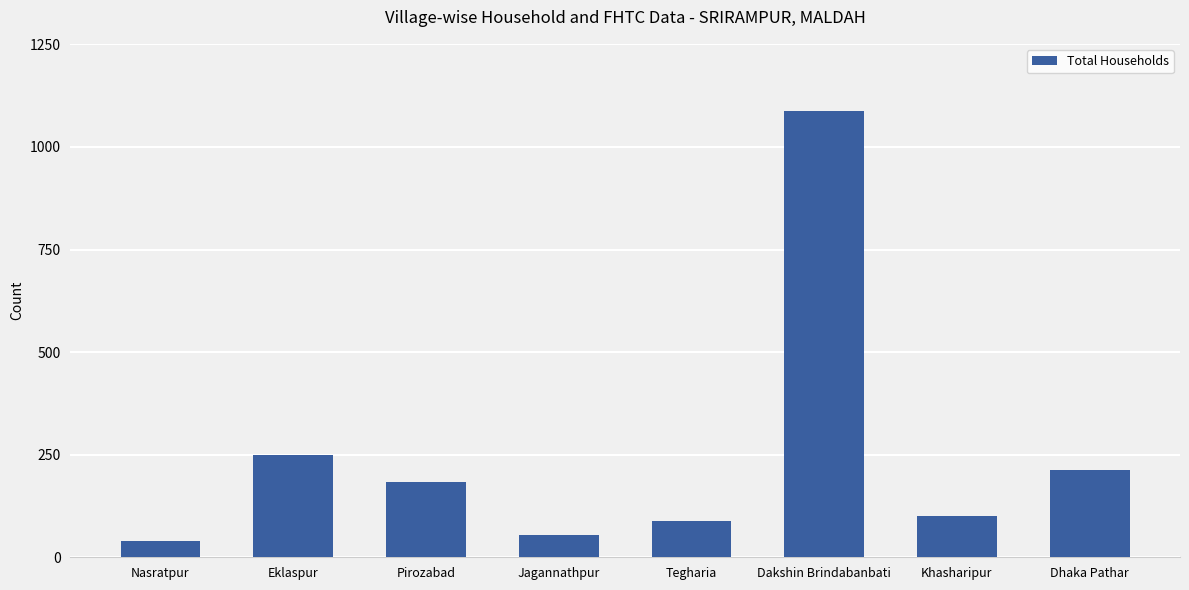

Which category has the highest value across all series?

Dakshin Brindabanbati